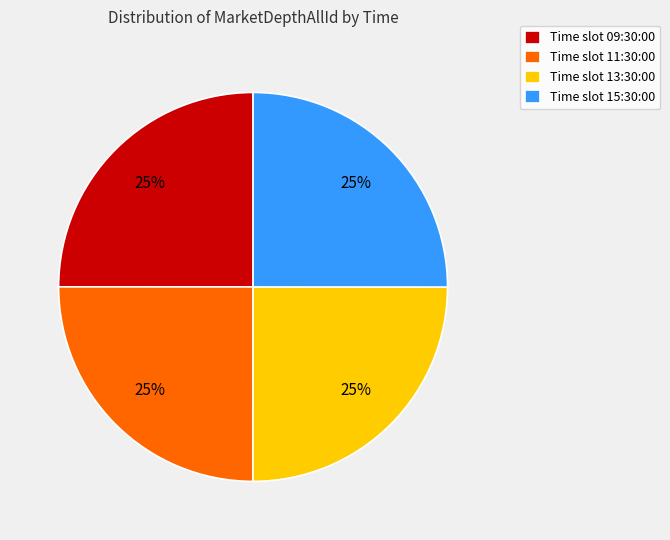

True or false: Time slot 09:30:00 accounts for 25% of the total.

True